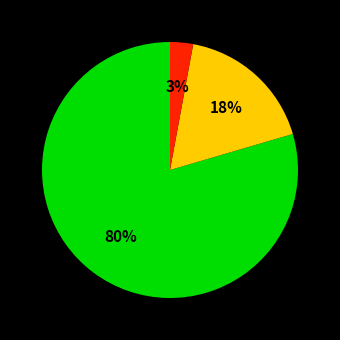

Is there any slice that represents more than half of the pie?

Yes